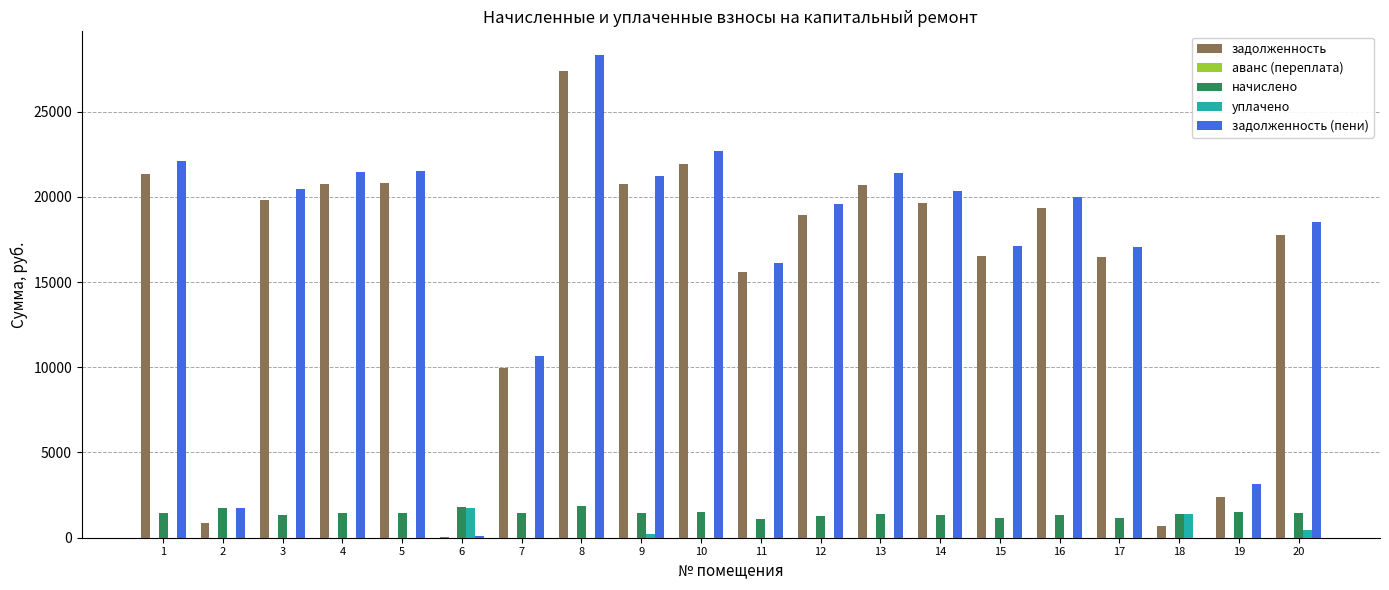

How many data points in начислено are above 1427?

10